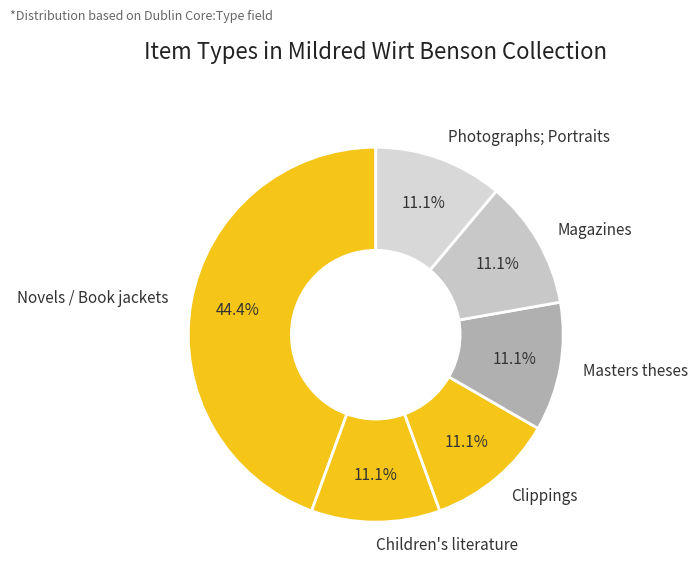

Which has a higher value, Photographs; Portraits or Novels / Book jackets?

Novels / Book jackets